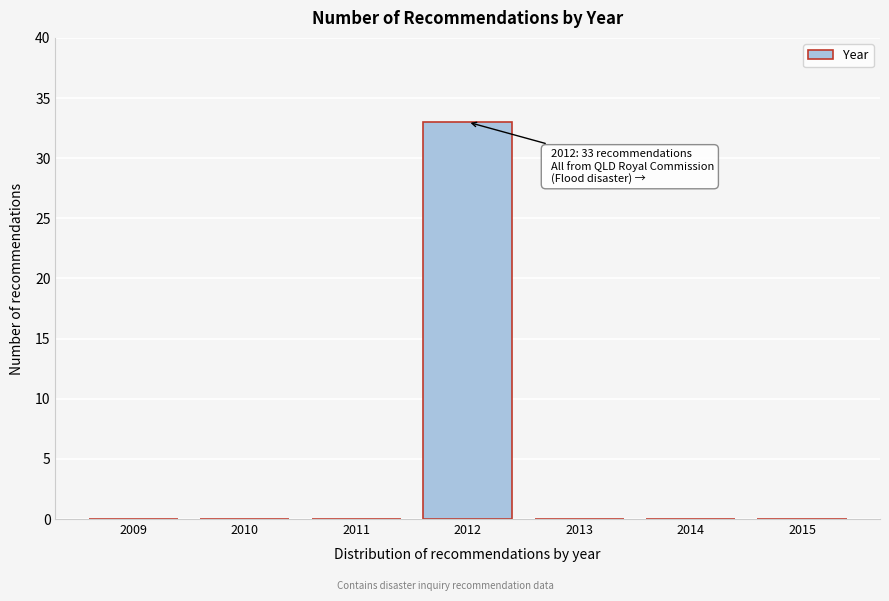

Reading left to right, extract all data points from this chart.

2009=0	2010=0	2011=0	2012=33	2013=0	2014=0	2015=0